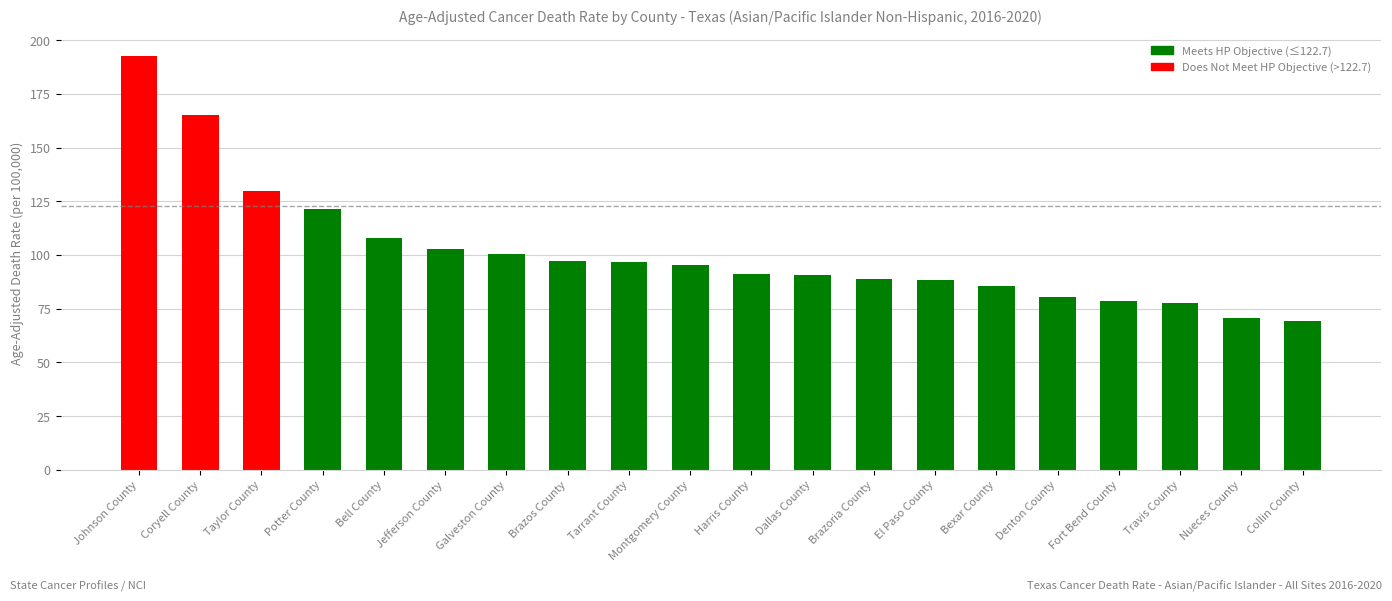

What is the change in value from Montgomery County to Bexar County?

-9.8